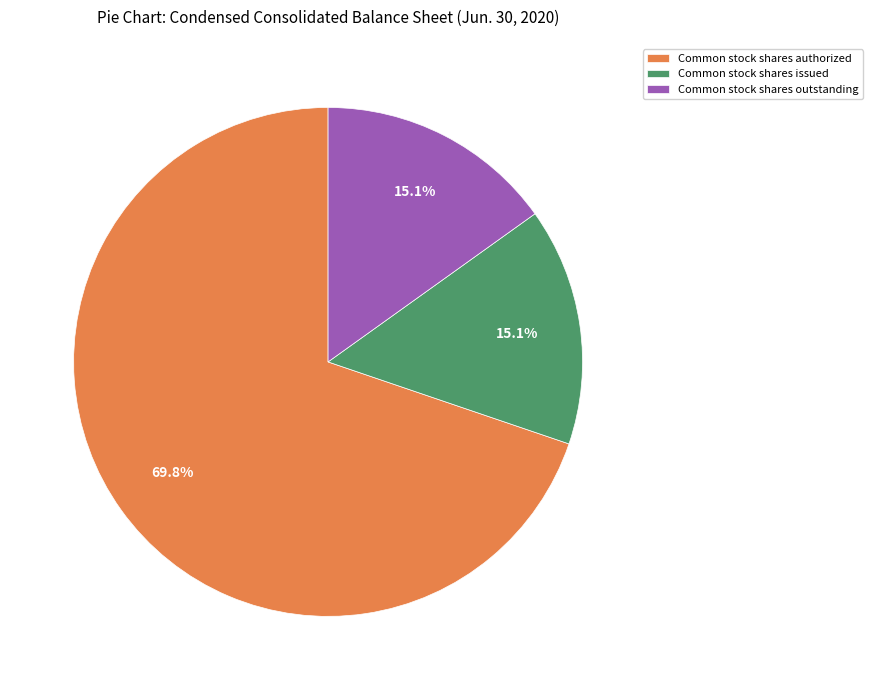

How many segments does this pie chart have?

3